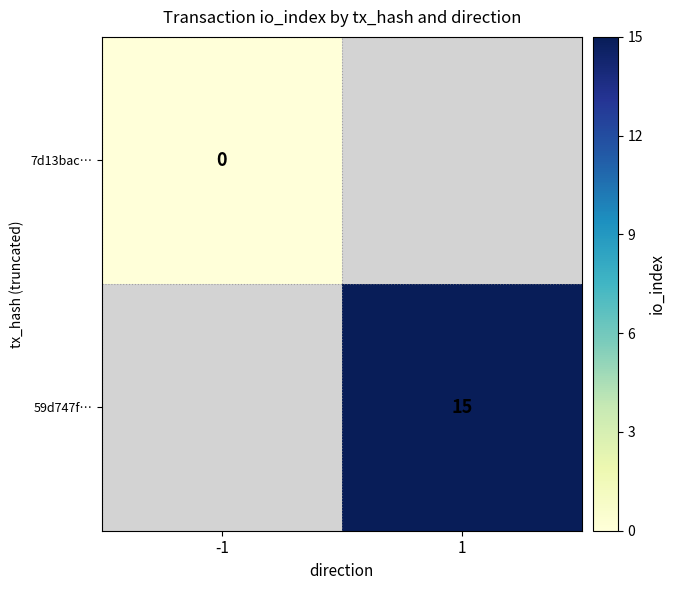

Which label corresponds to the smallest value in the chart?

-1